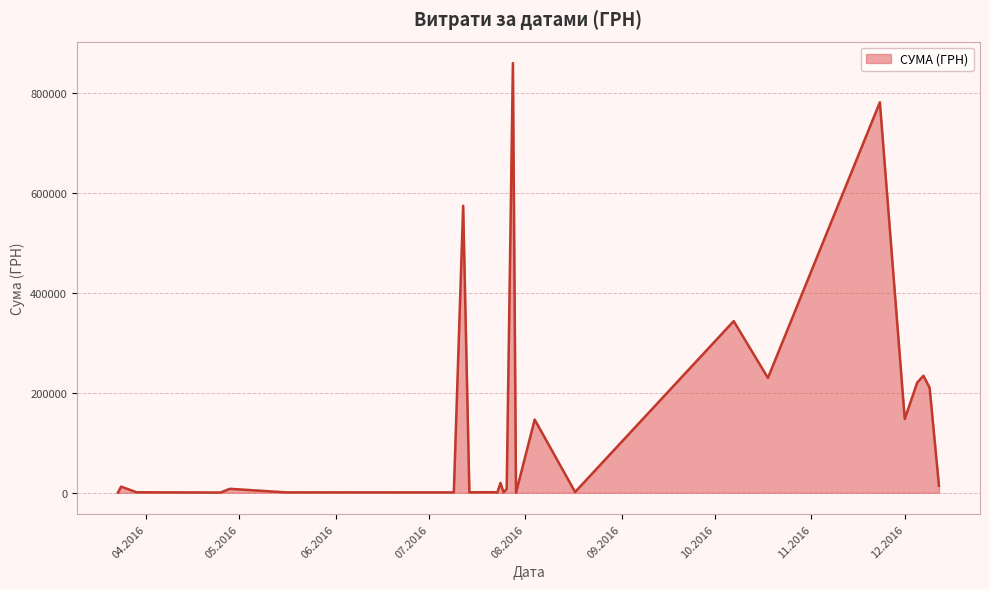

What is the maximum value shown in the chart?

859365.4